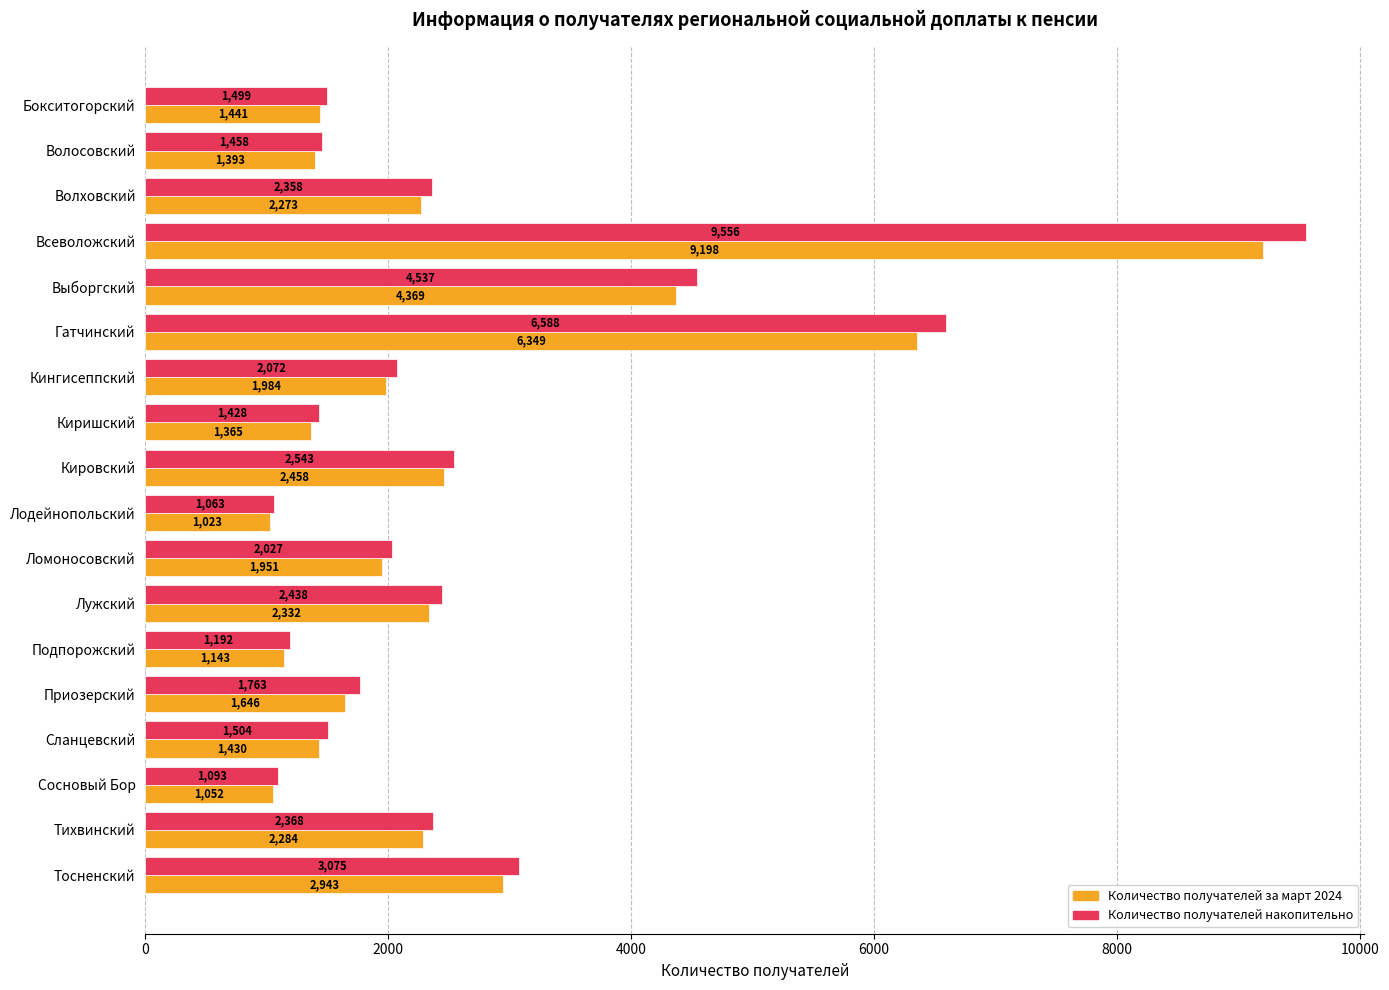

At which category is the sum across all series the highest?

Всеволожский